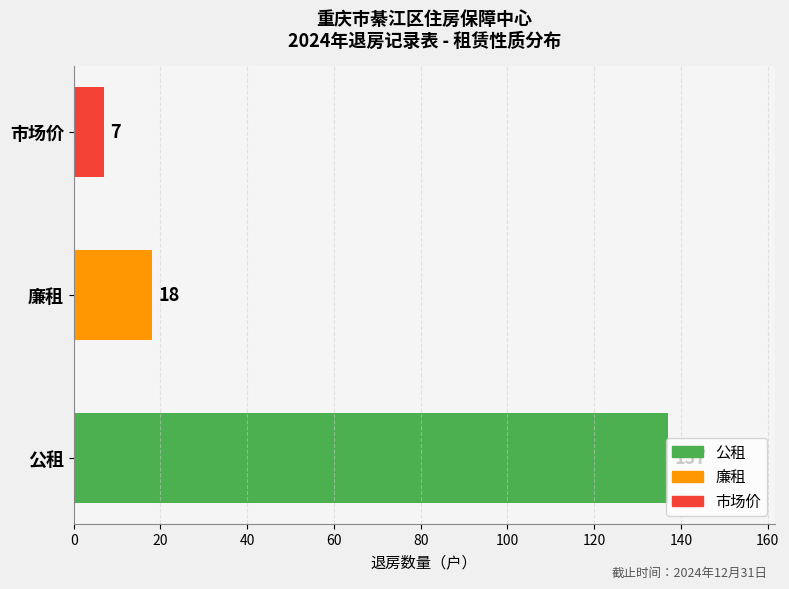

How many data points are above 18?

1